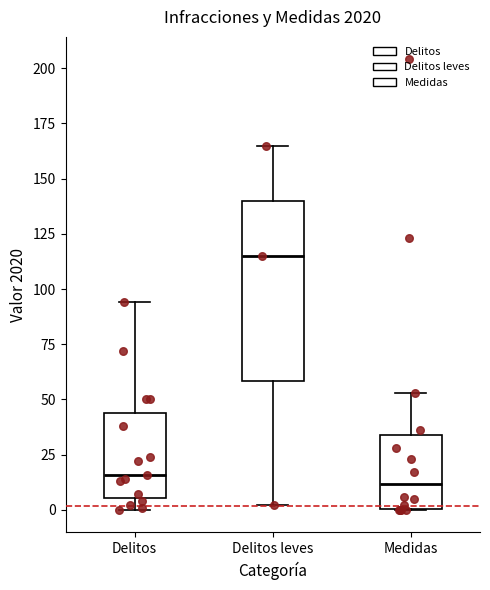

Where does the median line of the box for Delitos leves sit on the y-axis? The values are not printed on the chart, so give them approximately, as read against the axis.

115